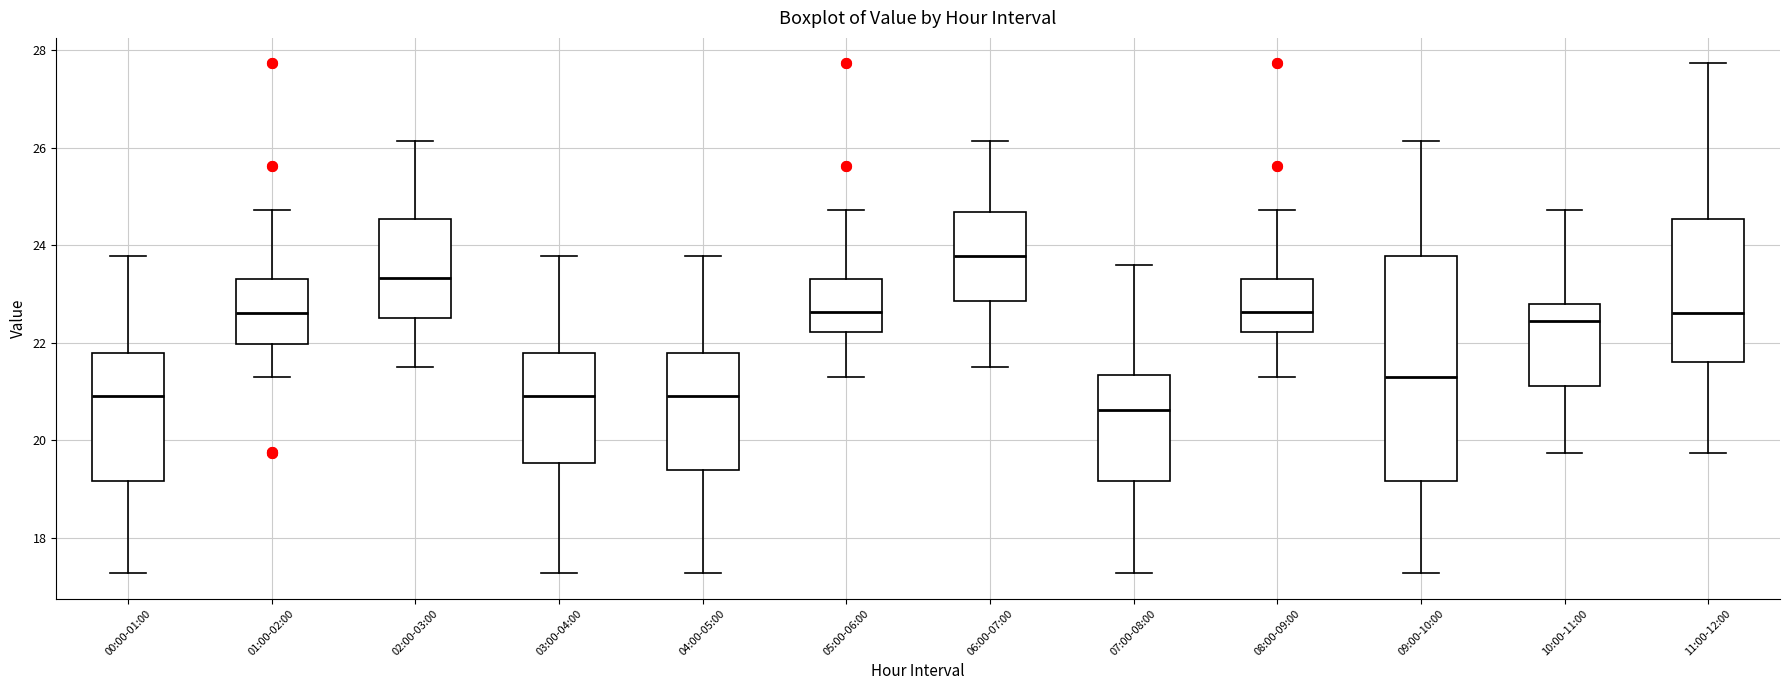

Reading left to right, read every box against the y-axis: the position of its median line, the range the box covers, and the ends of its whiskers. The values are not printed on the chart, so give them approximately, as read against the axis.

00:00-01:00: median 21.0, box 19.2 to 21.8, whiskers 17.2 to 23.8
01:00-02:00: median 22.6, box 22.0 to 23.4, whiskers 21.4 to 24.8
02:00-03:00: median 23.4, box 22.6 to 24.6, whiskers 21.6 to 26.2
03:00-04:00: median 21.0, box 19.6 to 21.8, whiskers 17.2 to 23.8
04:00-05:00: median 21.0, box 19.4 to 21.8, whiskers 17.2 to 23.8
05:00-06:00: median 22.6, box 22.2 to 23.4, whiskers 21.4 to 24.8
06:00-07:00: median 23.8, box 22.8 to 24.6, whiskers 21.6 to 26.2
07:00-08:00: median 20.6, box 19.2 to 21.4, whiskers 17.2 to 23.6
08:00-09:00: median 22.6, box 22.2 to 23.4, whiskers 21.4 to 24.8
09:00-10:00: median 21.2, box 19.2 to 23.8, whiskers 17.2 to 26.2
10:00-11:00: median 22.4, box 21.2 to 22.8, whiskers 19.8 to 24.8
11:00-12:00: median 22.6, box 21.6 to 24.6, whiskers 19.8 to 27.8